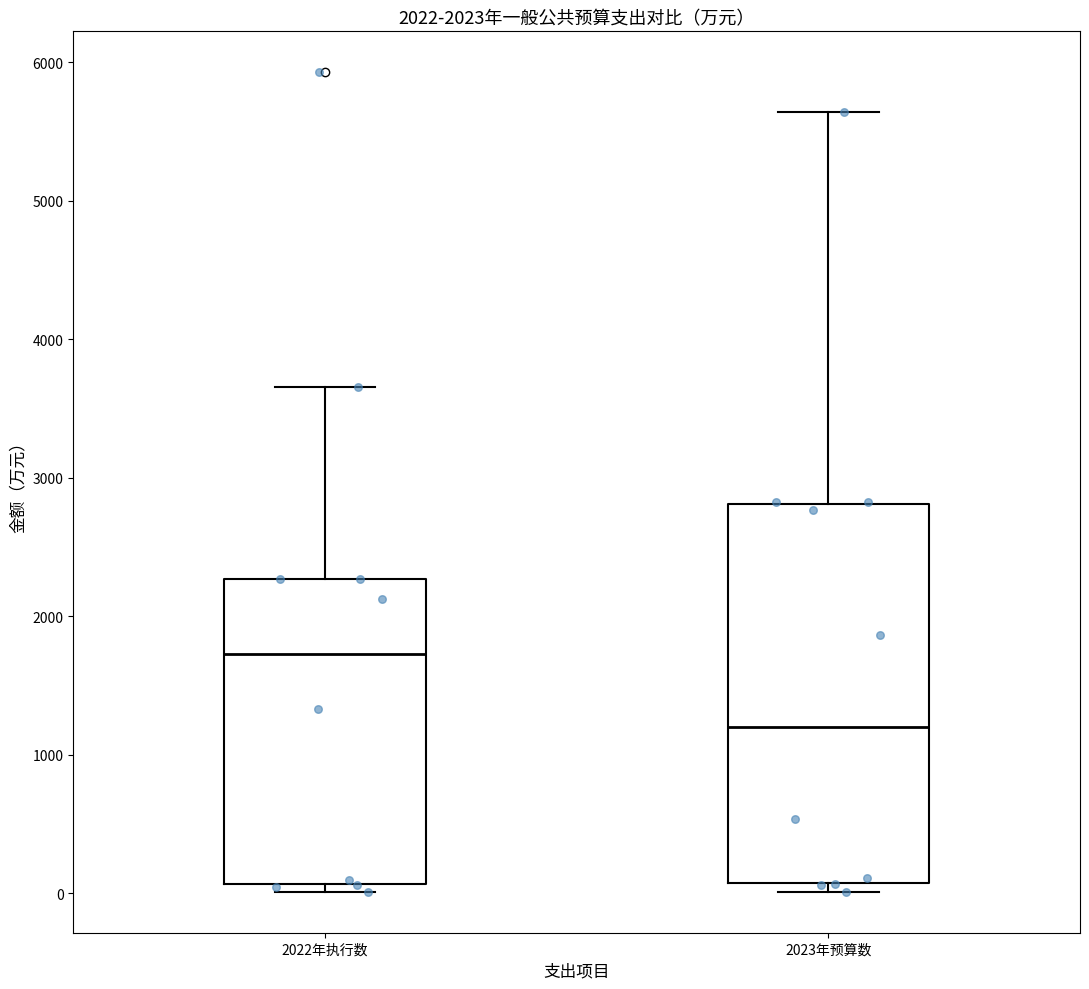

Which box has the highest median line?

2022年执行数